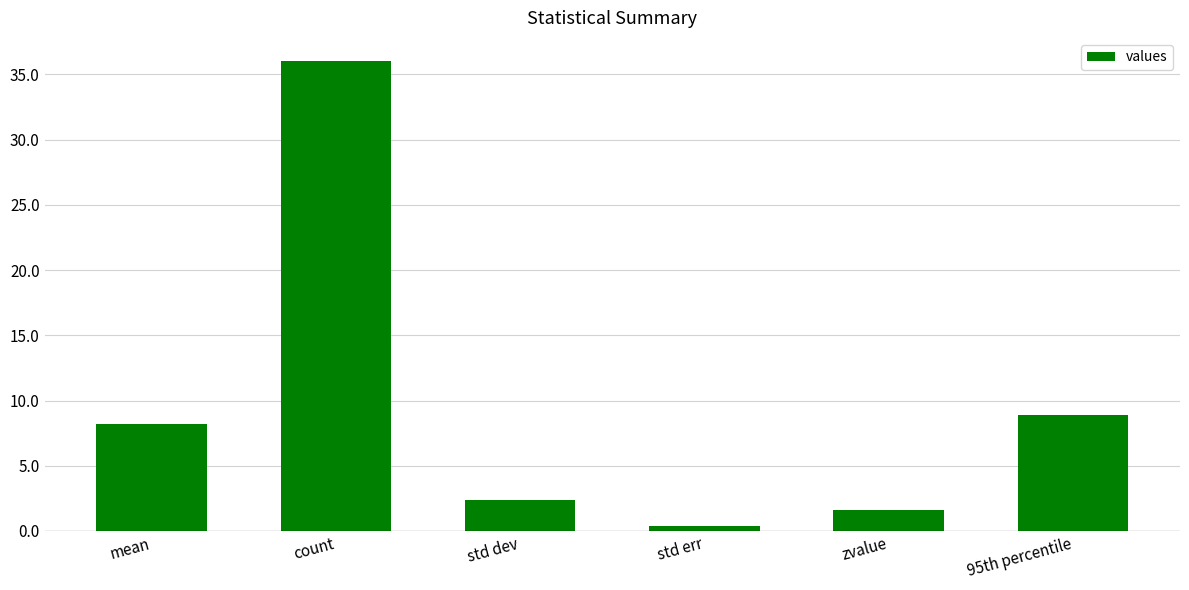

List the labels in order of value, smallest first.

std err, zvalue, std dev, mean, 95th percentile, count